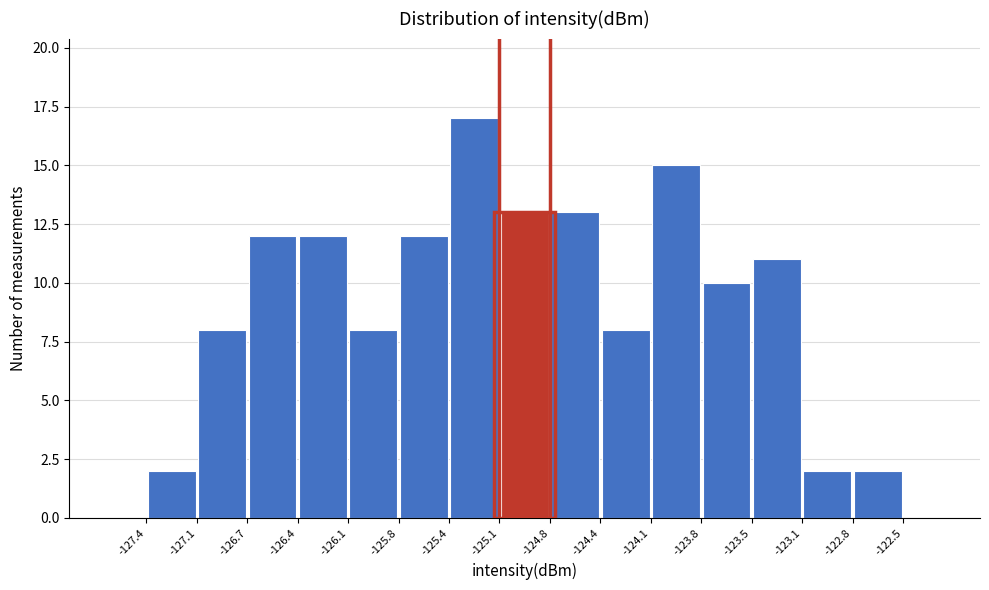

Reading left to right, transcribe this chart: for each bar, give the range it covers on the x-axis and its height. The values are not printed on the chart, so give them approximately, as read against the axis.

-127.4 to -127.1: 2
-127.1 to -126.7: 8
-126.7 to -126.4: 12
-126.4 to -126.1: 12
-126.1 to -125.8: 8
-125.8 to -125.4: 12
-125.4 to -125.1: 17
-125.1 to -124.8: 13
-124.8 to -124.4: 13
-124.4 to -124.1: 8
-124.1 to -123.8: 15
-123.8 to -123.5: 10
-123.5 to -123.1: 11
-123.1 to -122.8: 2
-122.8 to -122.5: 2